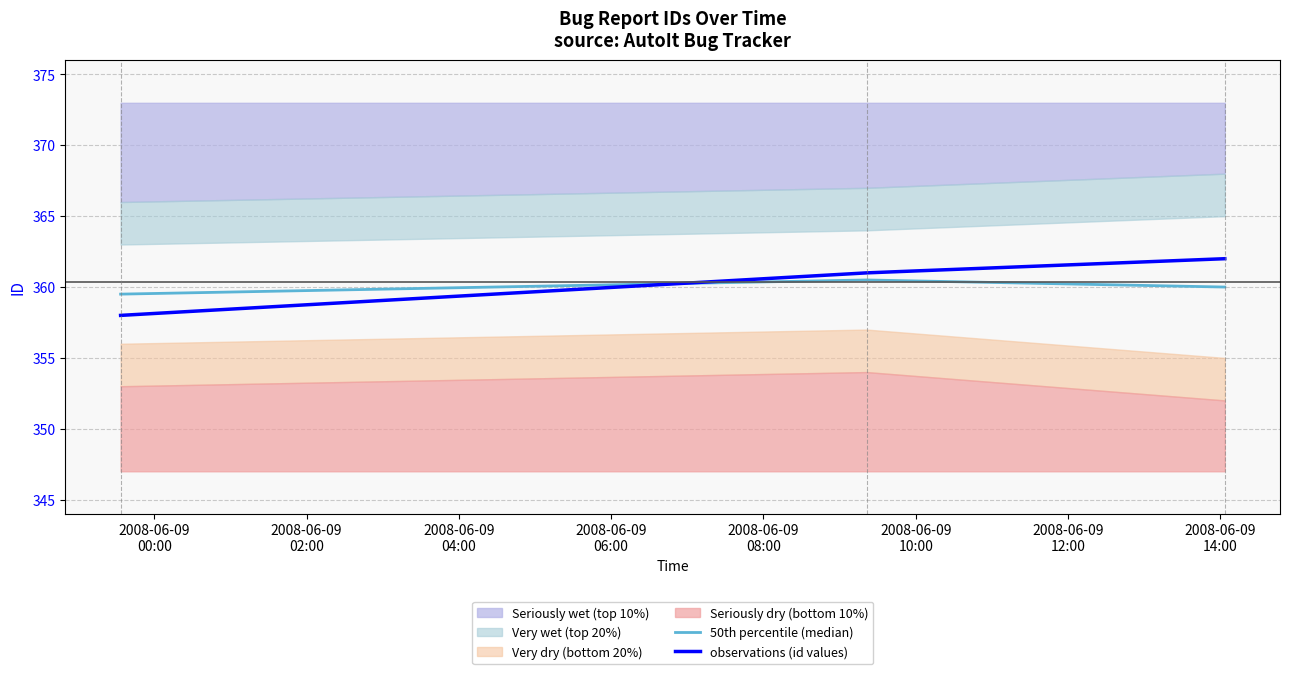

What is the minimum value for observations (id values)?

358.0